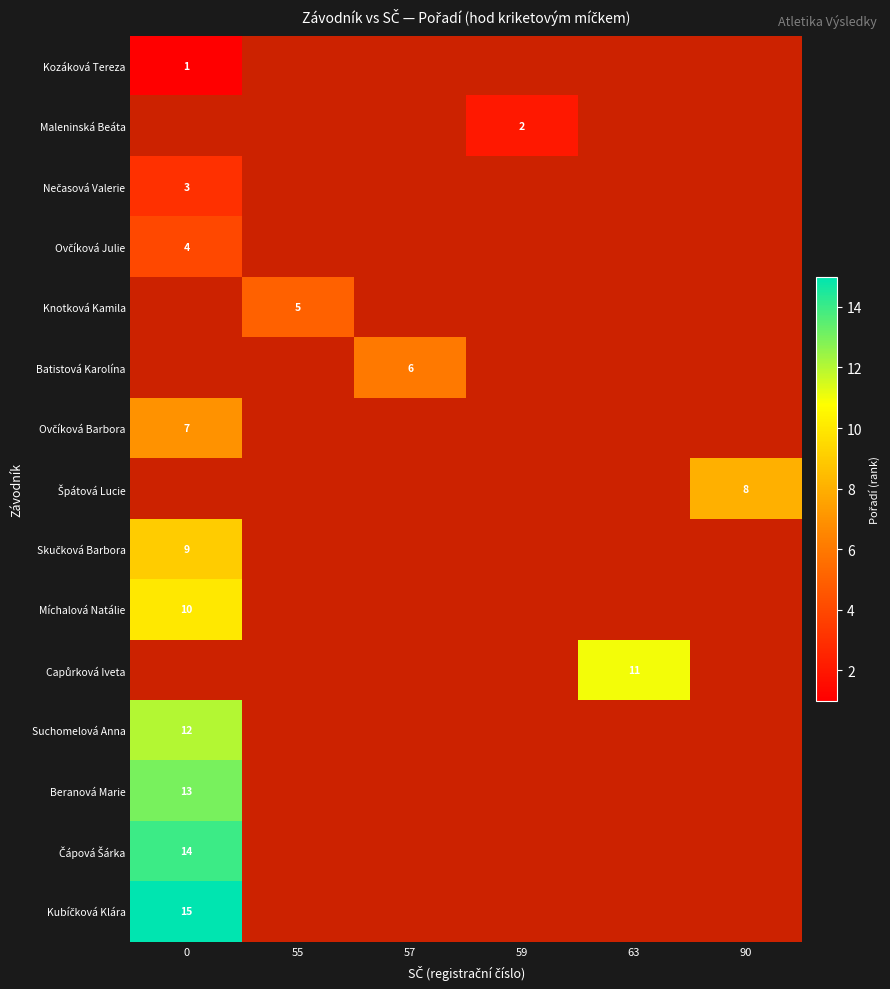

Rank the series by their average value, from lowest to highest.

Kozáková Tereza, Maleninská Beáta, Nečasová Valerie, Ovčíková Julie, Knotková Kamila, Batistová Karolína, Ovčíková Barbora, Špátová Lucie, Skučková Barbora, Míchalová Natálie, Capůrková Iveta, Suchomelová Anna, Beranová Marie, Čápová Šárka, Kubíčková Klára